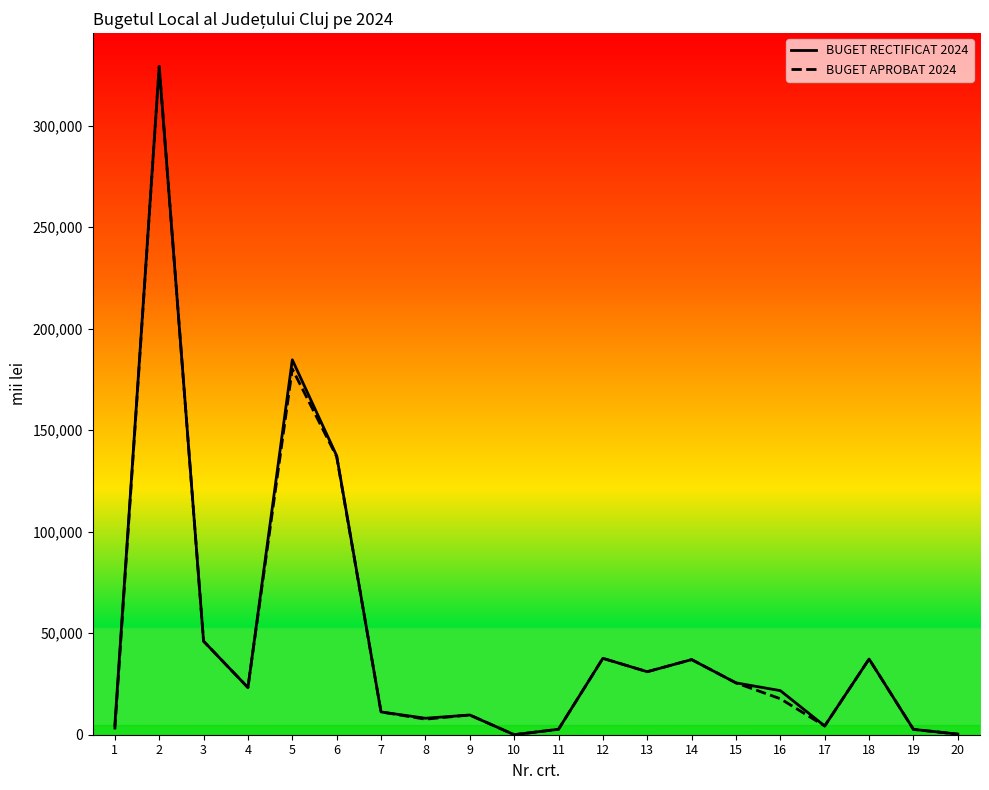

What are all the series names shown in the legend?

BUGET RECTIFICAT 2024, BUGET APROBAT 2024